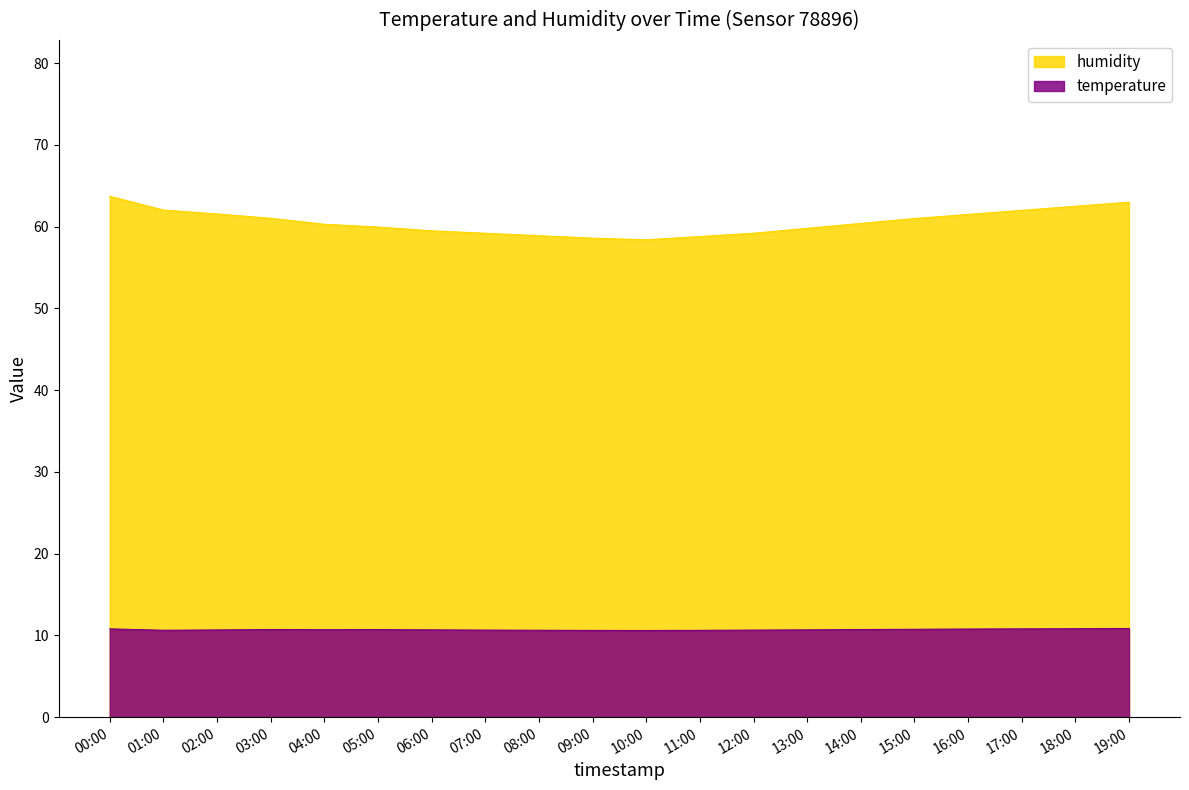

Where is temperature nearest to the value 10?

10:00